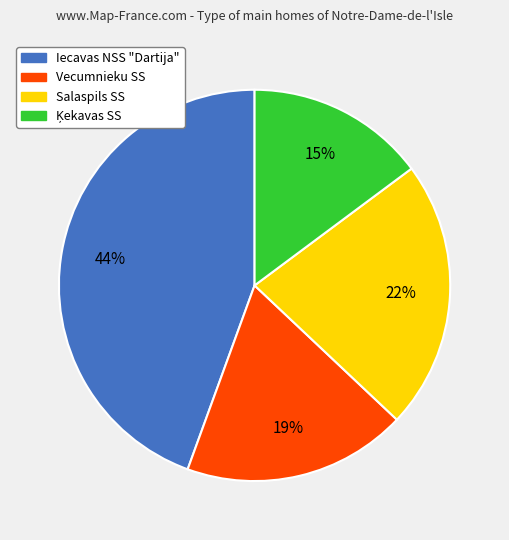

To the nearest percent, what is the average slice percentage?

25%